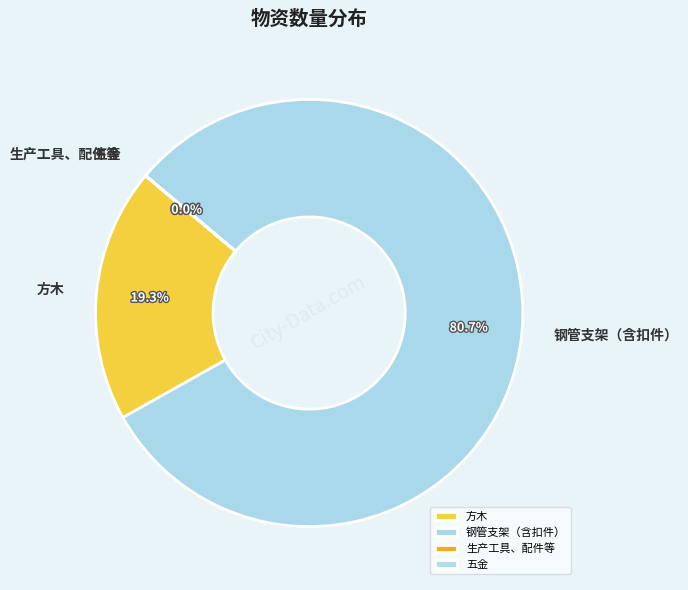

Is there any slice that represents more than half of the pie?

Yes